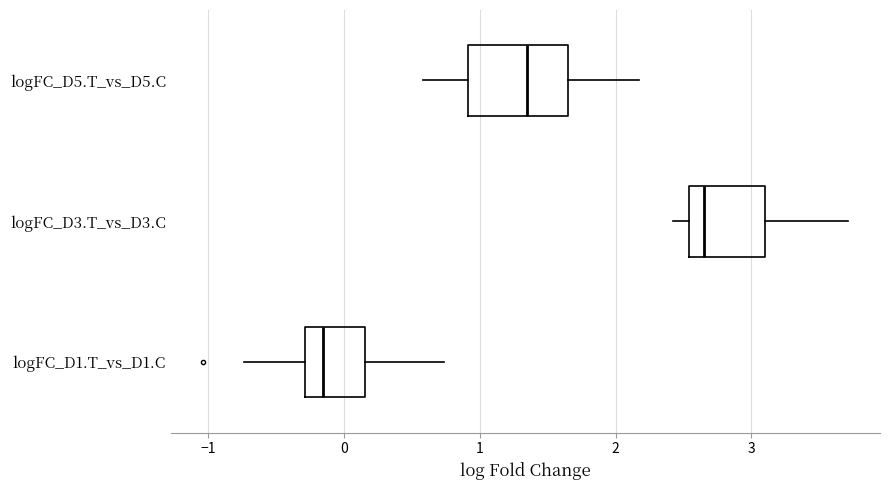

Where does the right whisker of the box for logFC_D1.T_vs_D1.C end on the x-axis? The values are not printed on the chart, so give them approximately, as read against the axis.

0.7